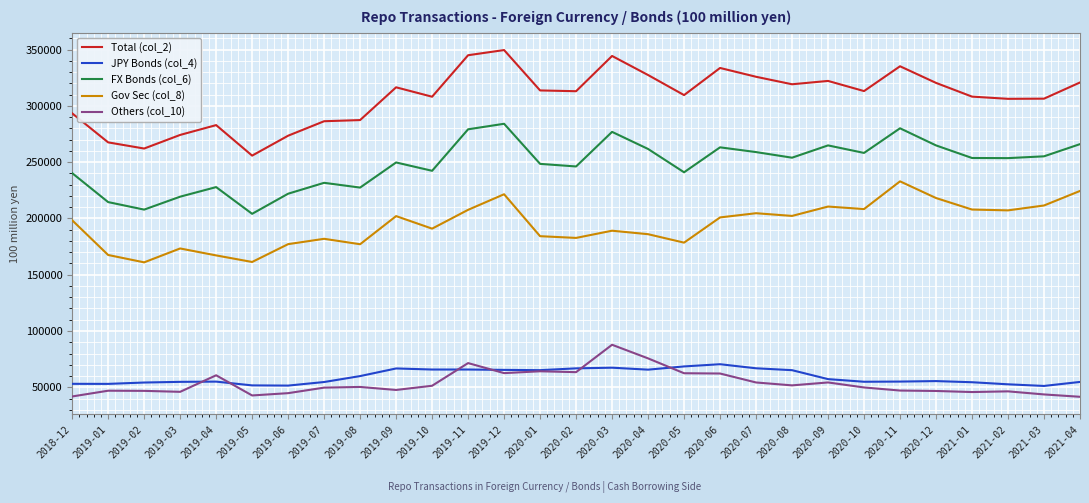

True or false: FX Bonds (col_6) and JPY Bonds (col_4) cross at least once.

False